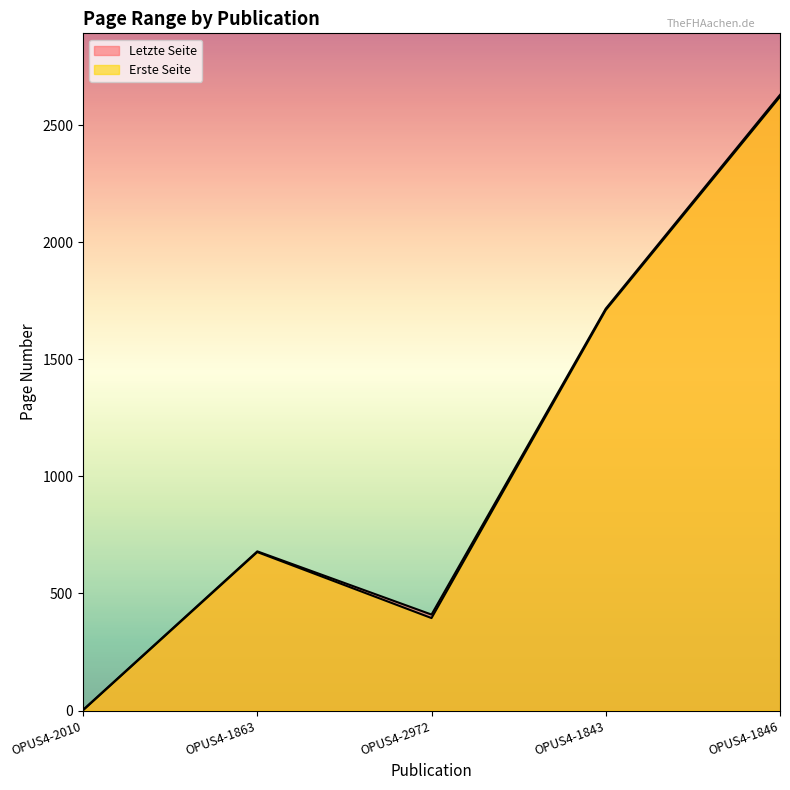

Rank the categories by Letzte Seite value from highest to lowest.

OPUS4-1846, OPUS4-1843, OPUS4-1863, OPUS4-2972, OPUS4-2010